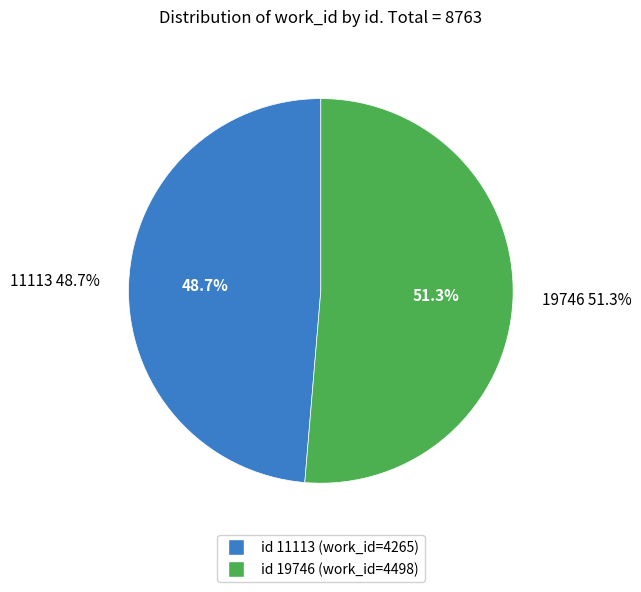

How many segments does this pie chart have?

2